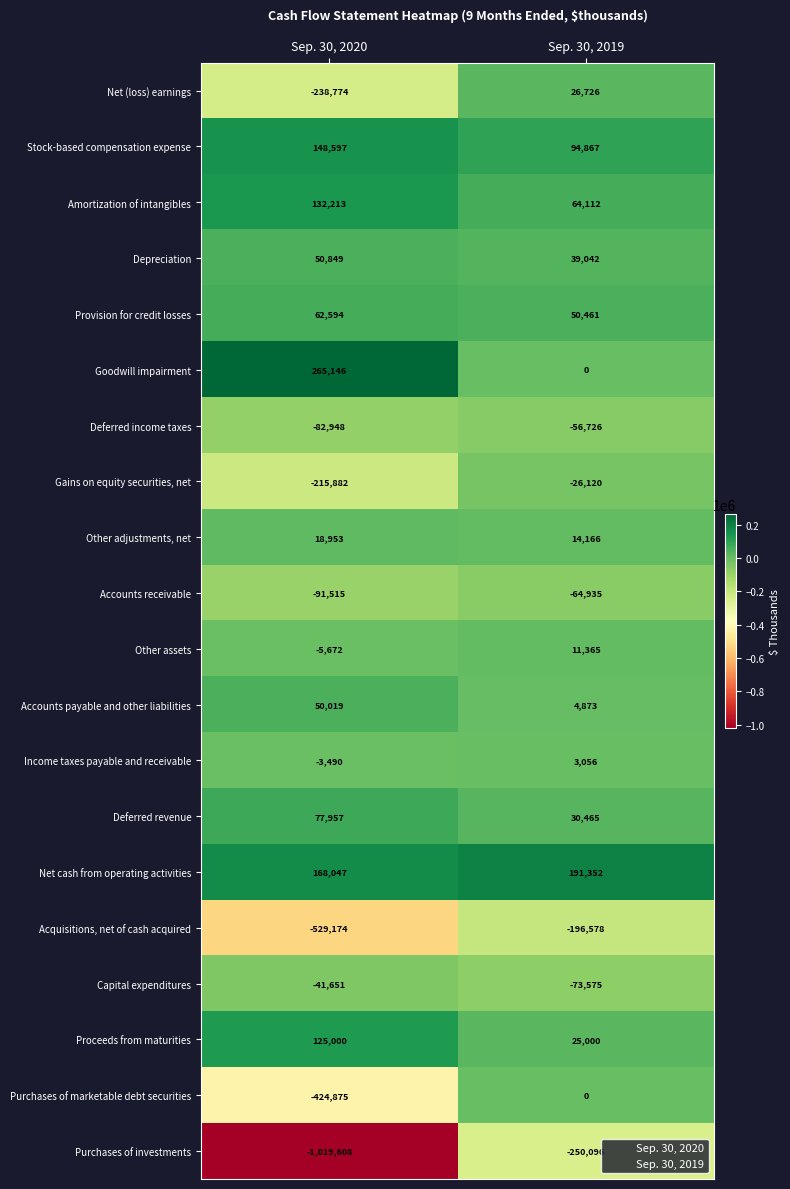

At which category does the chart reach its peak across all series?

Sep. 30, 2020